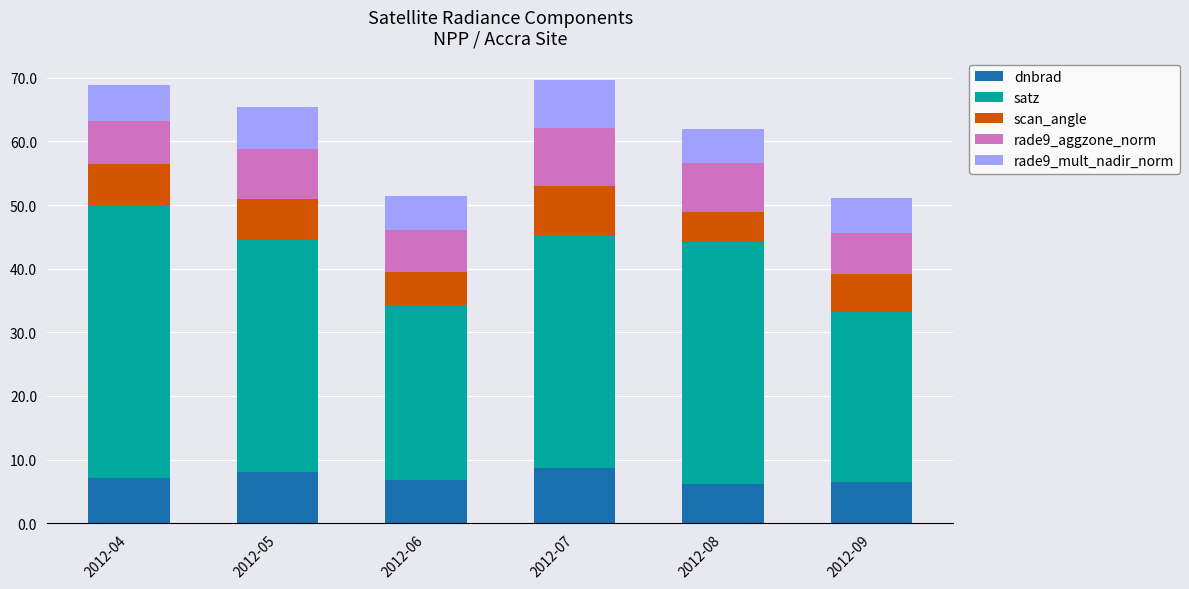

What is the total value across all series at 2012-04?

68.8